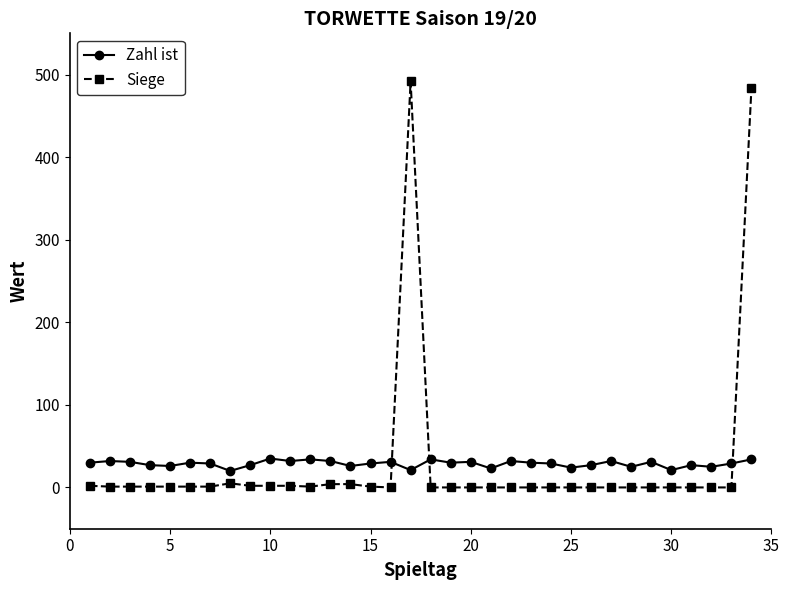

True or false: Zahl ist and Siege cross at least once.

True